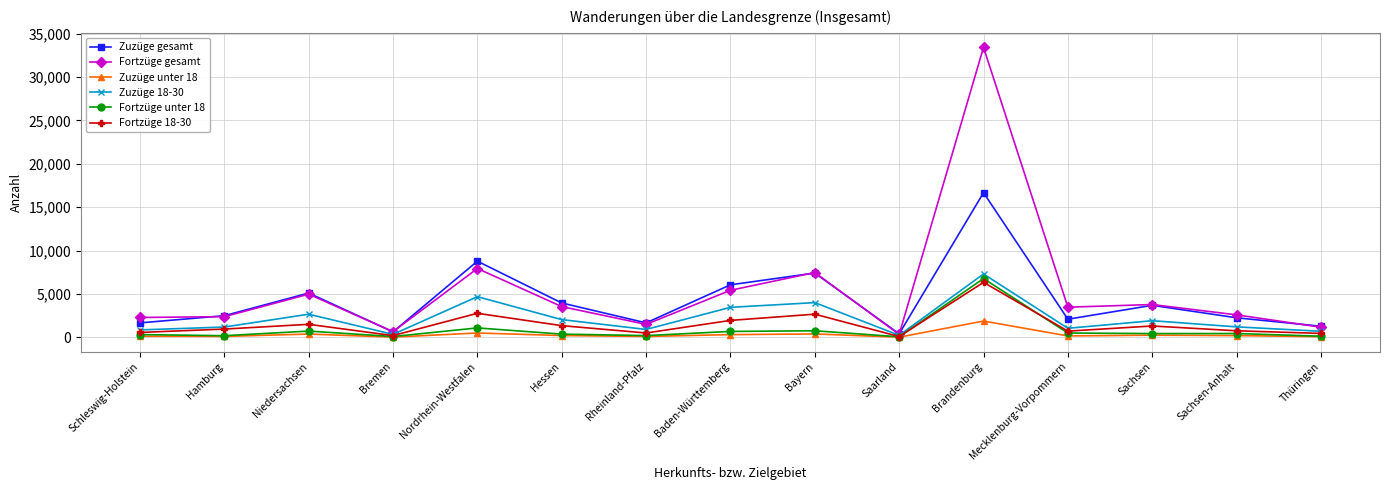

Which series has the largest total across all categories?

Fortzüge gesamt